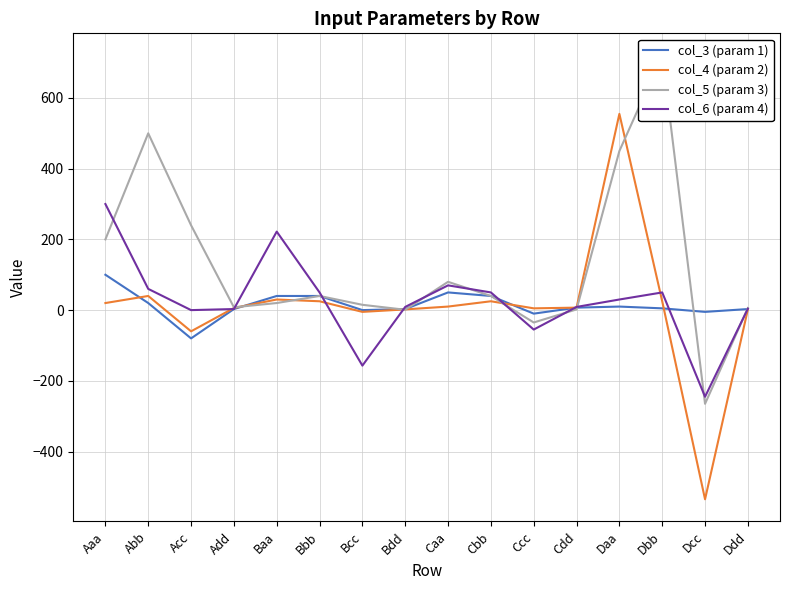

Which series has the widest spread of values?

col_4 (param 2)